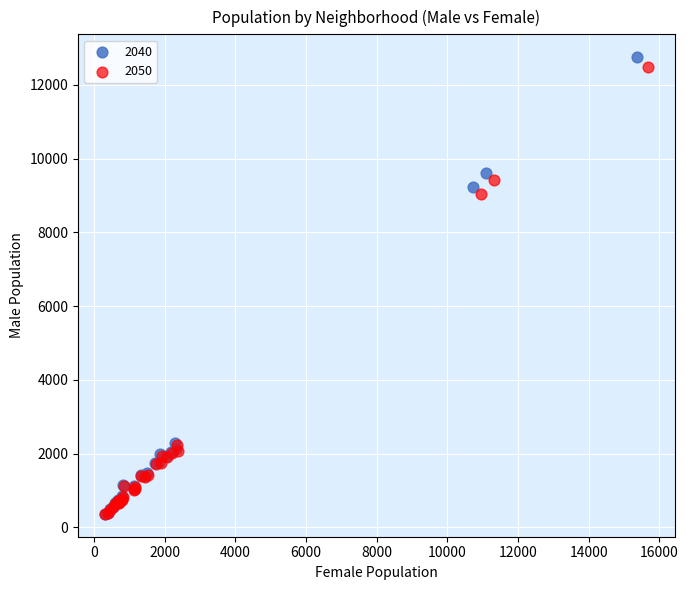

Which series has the largest Y range (max minus min)?

2040